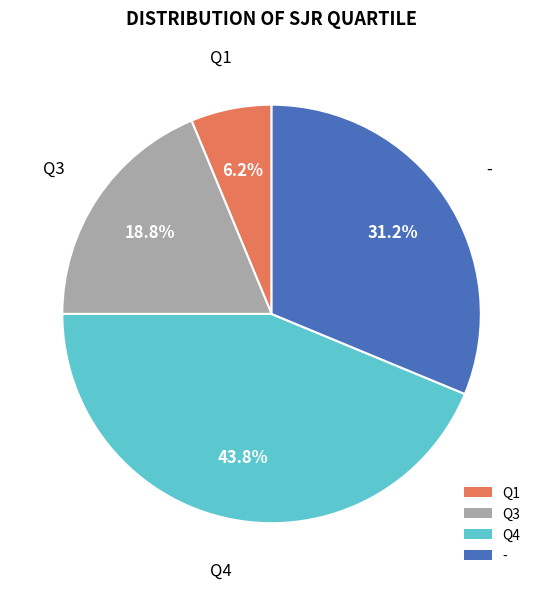

Combined, do Q3 and Q4 account for over 50%?

Yes